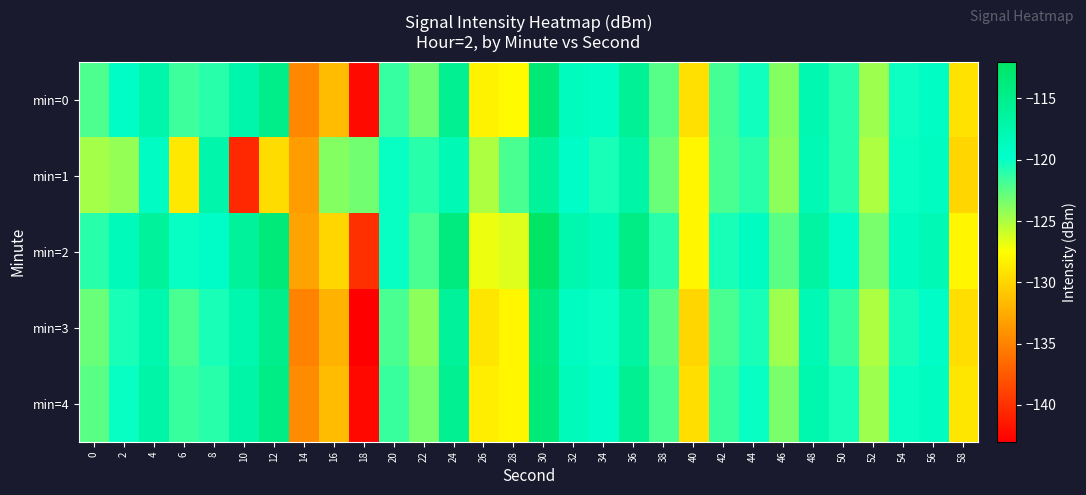

Reading right to left, extract all data points from this chart.

min=0: 58=-129.2	56=-119.2	54=-120.2	52=-124.6	50=-121.0	48=-117.8	46=-123.8	44=-120.3	42=-121.9	40=-129.4	38=-122.4	36=-115.7	34=-119.2	32=-118.7	30=-113.3	28=-127.8	26=-128.3	24=-115.4	22=-123.1	20=-121.4	18=-142.3	16=-131.6	14=-134.7	12=-114.7	10=-117.3	8=-121.1	6=-121.6	4=-117.2	2=-119.3	0=-122.1
min=1: 58=-130.0	56=-119.0	54=-120.0	52=-125.0	50=-121.0	48=-118.0	46=-124.0	44=-121.0	42=-122.0	40=-128.0	38=-123.0	36=-117.0	34=-120.5	32=-119.5	30=-116.0	28=-122.0	26=-125.0	24=-118.0	22=-121.0	20=-120.0	18=-123.2	16=-123.8	14=-133.5	12=-129.6	10=-140.5	8=-117.2	6=-128.9	4=-119.1	2=-124.3	0=-124.8
min=2: 58=-128.0	56=-118.0	54=-119.0	52=-123.5	50=-119.5	48=-116.5	46=-122.5	44=-119.0	42=-120.5	40=-128.0	38=-121.0	36=-114.5	34=-118.5	32=-117.5	30=-112.0	28=-126.5	26=-127.0	24=-114.0	22=-122.0	20=-120.0	18=-140.0	16=-130.0	14=-133.0	12=-113.5	10=-116.0	8=-119.5	6=-120.0	4=-116.0	2=-118.5	0=-121.0
min=3: 58=-129.5	56=-119.5	54=-120.5	52=-125.0	50=-121.5	48=-118.0	46=-124.5	44=-120.5	42=-122.0	40=-130.0	38=-122.5	36=-116.5	34=-120.0	32=-119.0	30=-114.0	28=-128.0	26=-129.0	24=-116.0	22=-124.0	20=-122.0	18=-143.0	16=-132.0	14=-135.0	12=-115.0	10=-117.5	8=-120.5	6=-122.0	4=-117.5	2=-120.5	0=-123.0
min=4: 58=-129.0	56=-119.0	54=-120.0	52=-124.5	50=-120.5	48=-117.5	46=-123.5	44=-120.0	42=-121.5	40=-129.5	38=-122.0	36=-115.5	34=-119.5	32=-118.5	30=-113.5	28=-128.0	26=-128.5	24=-115.5	22=-123.5	20=-121.5	18=-142.5	16=-131.5	14=-134.5	12=-114.5	10=-117.0	8=-121.0	6=-121.5	4=-117.0	2=-120.0	0=-122.5